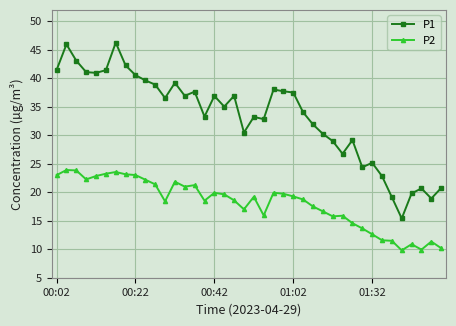

What is the value of the P2 point at the 3rd from the left?

23.8